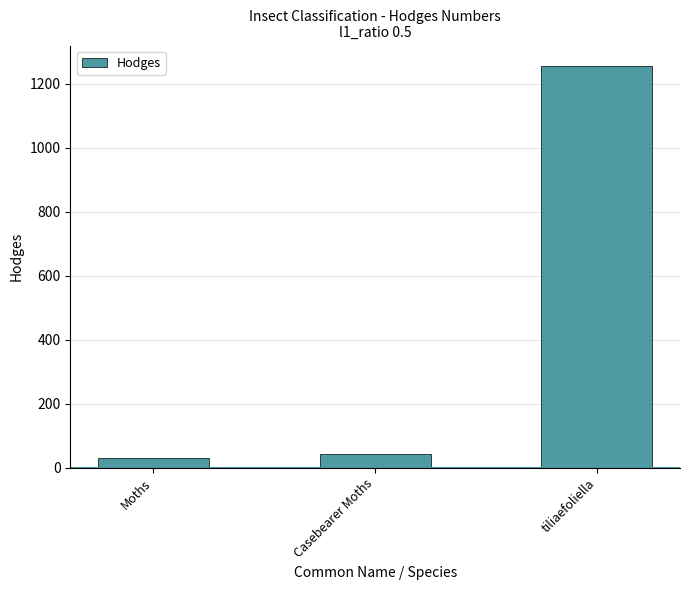

Approximately how many times larger is the value at tiliaefoliella compared to Moths?

43.3